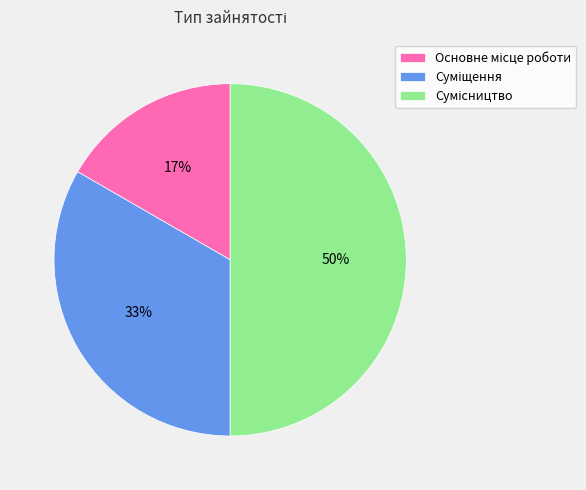

To the nearest percent, what is the difference between the largest and smallest slice percentages?

33%